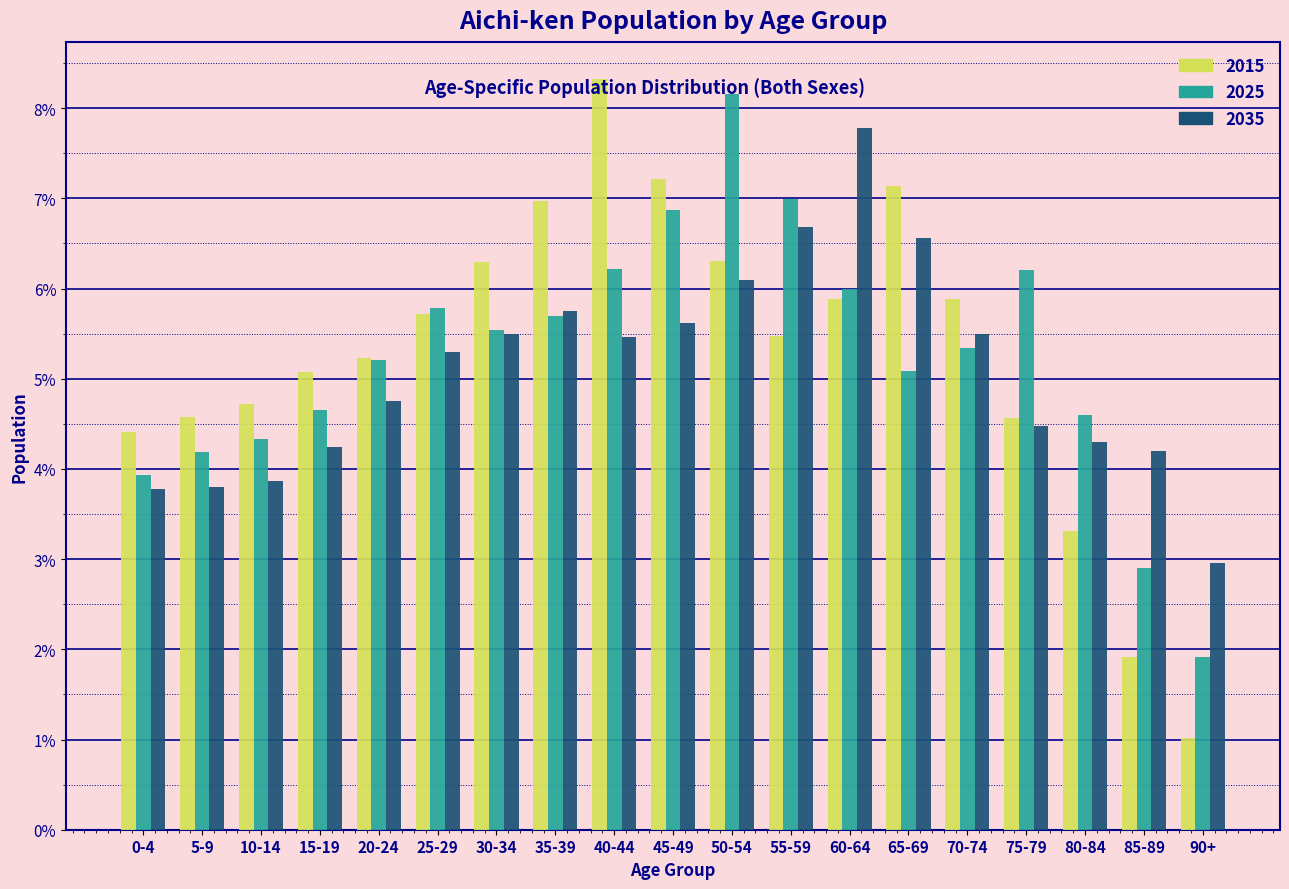

Which category has the lowest value across all series?

90+